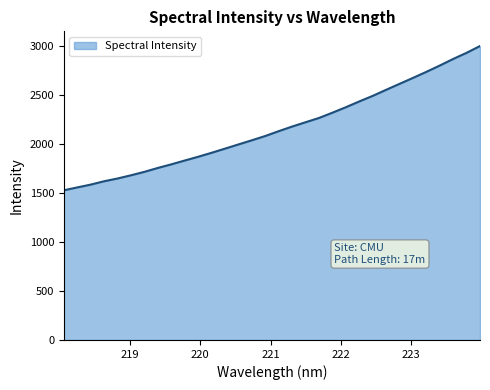

How many lines are shown in the chart?

1